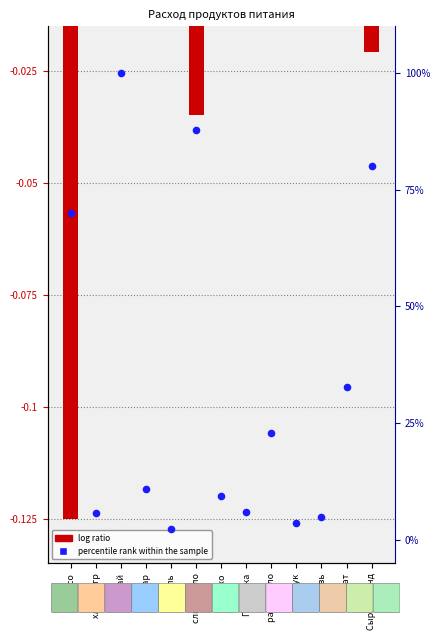

At which category is the sum across all series the highest?

чай